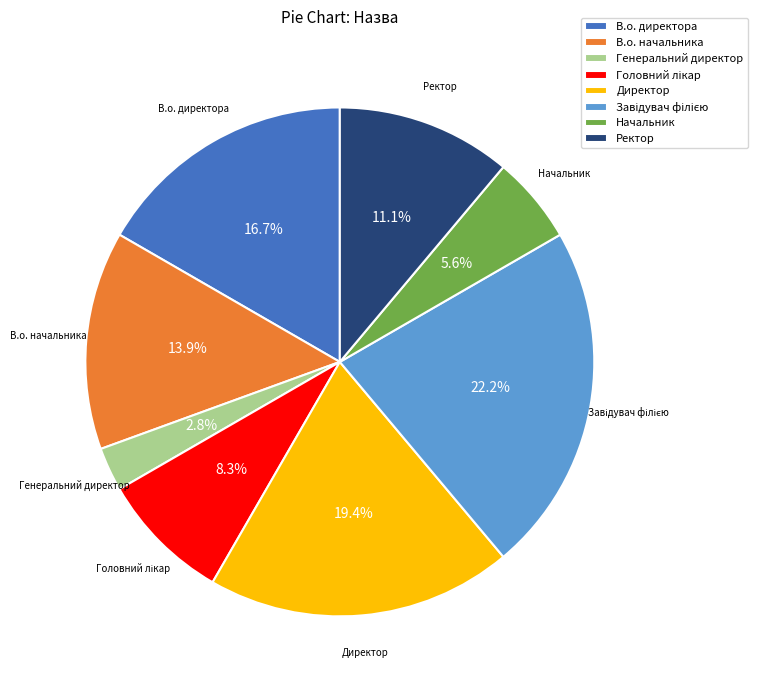

To the nearest percent, what portion does Начальник represent?

6%